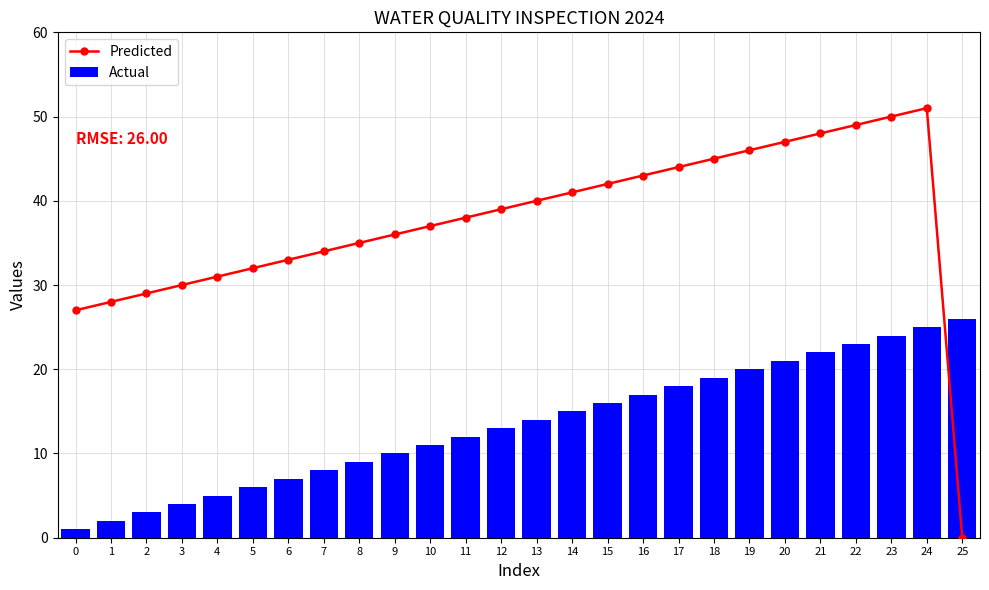

Reading left to right, extract all data points from this chart.

Predicted: 27	28	29	30	31	32	33	34	35	36	37	38	39	40	41	42	43	44	45	46	47	48	49	50	51	0
Actual: 1	2	3	4	5	6	7	8	9	10	11	12	13	14	15	16	17	18	19	20	21	22	23	24	25	26